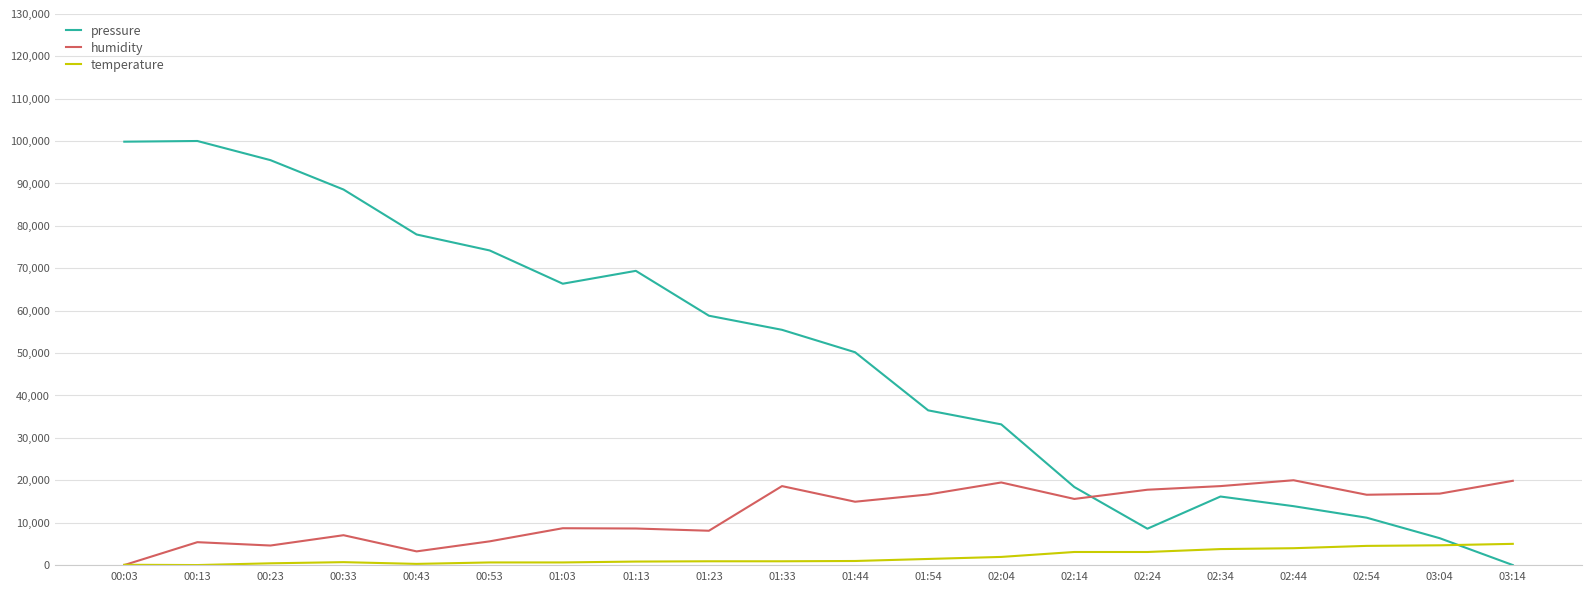

After their last crossing, which series has the higher values: temperature or pressure?

temperature